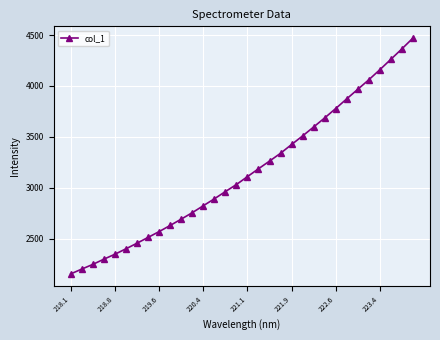

What is the value of the 16th point from the left?

3031.6